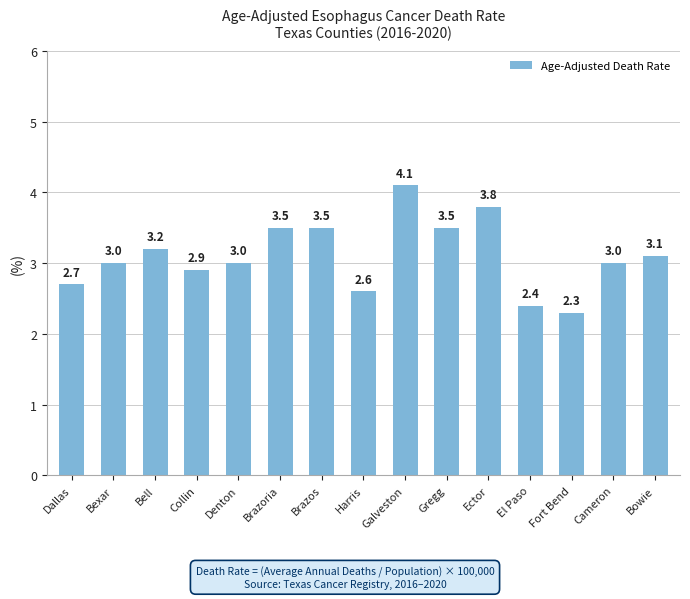

What value does the data have at Galveston?

4.1